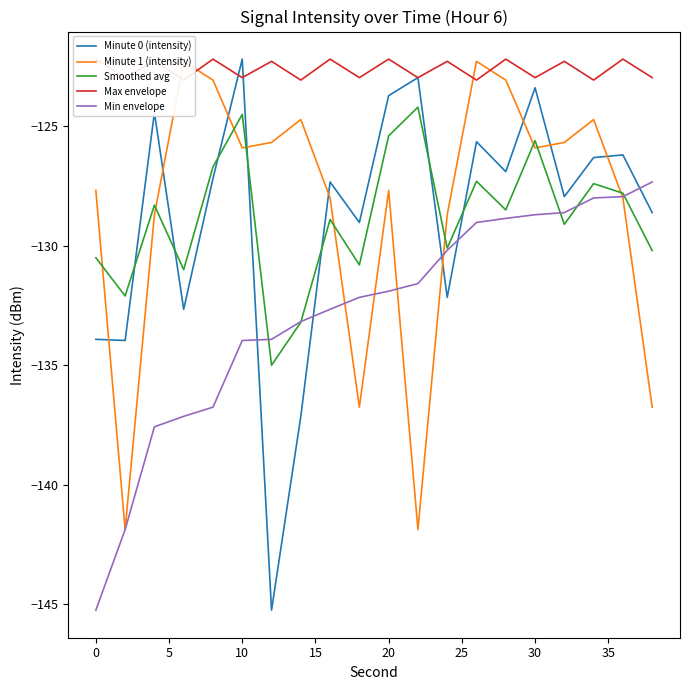

What is the sum of all Minute 1 (intensity) values?

-2569.3